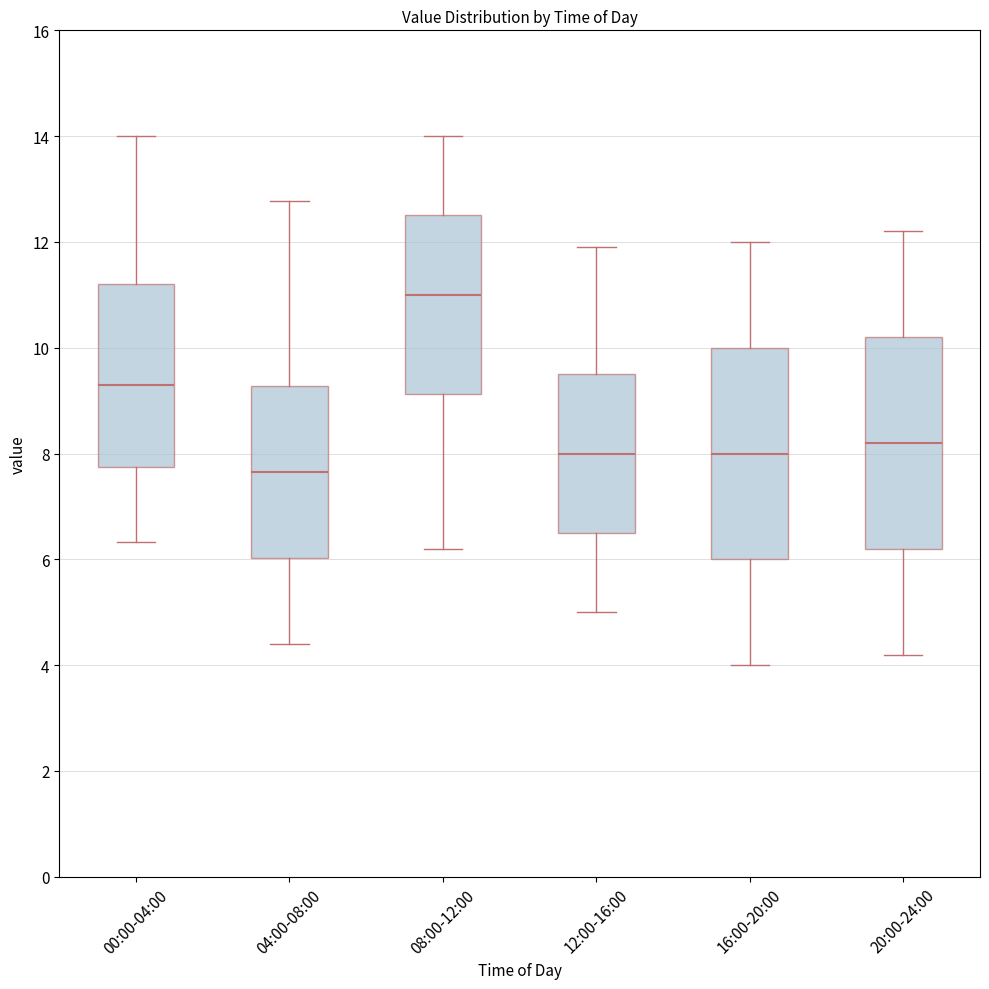

Reading left to right, transcribe this box plot: for each box, give where its median line is, the range the box spans, and where its two whiskers end, as read against the y-axis. The values are not printed on the chart, so give them approximately, as read against the axis.

00:00-04:00: median 9.4, box 7.8 to 11.2, whiskers 6.4 to 14.0
04:00-08:00: median 7.6, box 6.0 to 9.2, whiskers 4.4 to 12.8
08:00-12:00: median 11.0, box 9.2 to 12.6, whiskers 6.2 to 14.0
12:00-16:00: median 8.0, box 6.6 to 9.6, whiskers 5.0 to 12.0
16:00-20:00: median 8.0, box 6.0 to 10.0, whiskers 4.0 to 12.0
20:00-24:00: median 8.2, box 6.2 to 10.2, whiskers 4.2 to 12.2